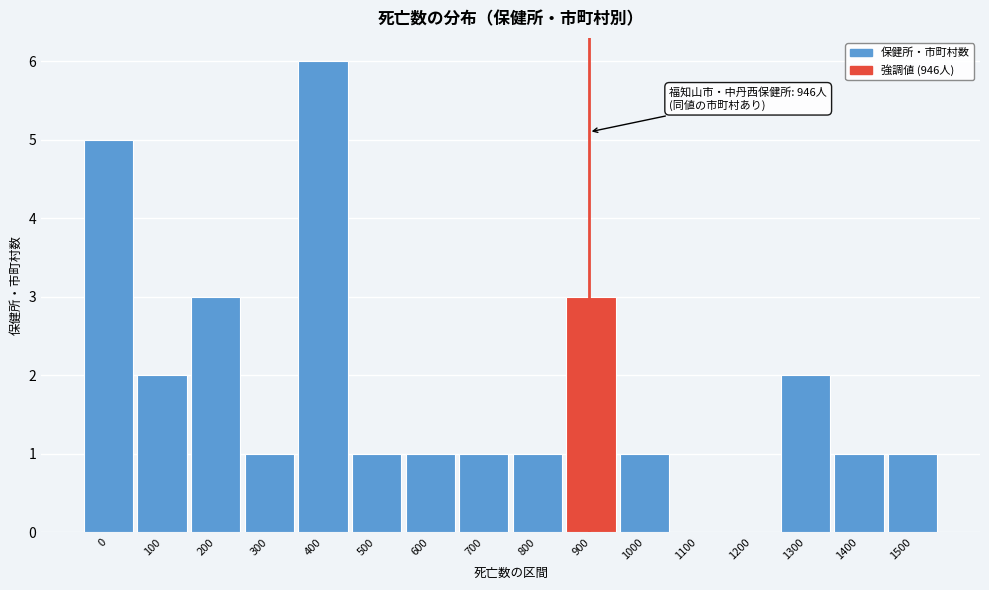

Reading left to right, list all the values displayed in this chart.

0=5	100=2	200=3	300=1	400=6	500=1	600=1	700=1	800=1	900=3	1000=1	1100=0	1200=0	1300=2	1400=1	1500=1